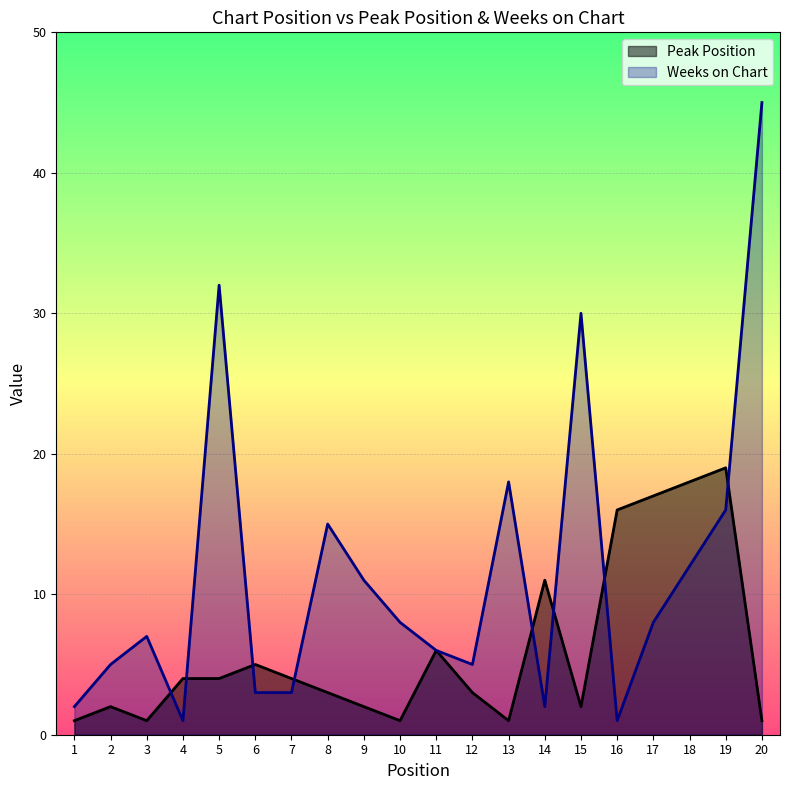

What is the lowest value of the Weeks on Chart series?

1